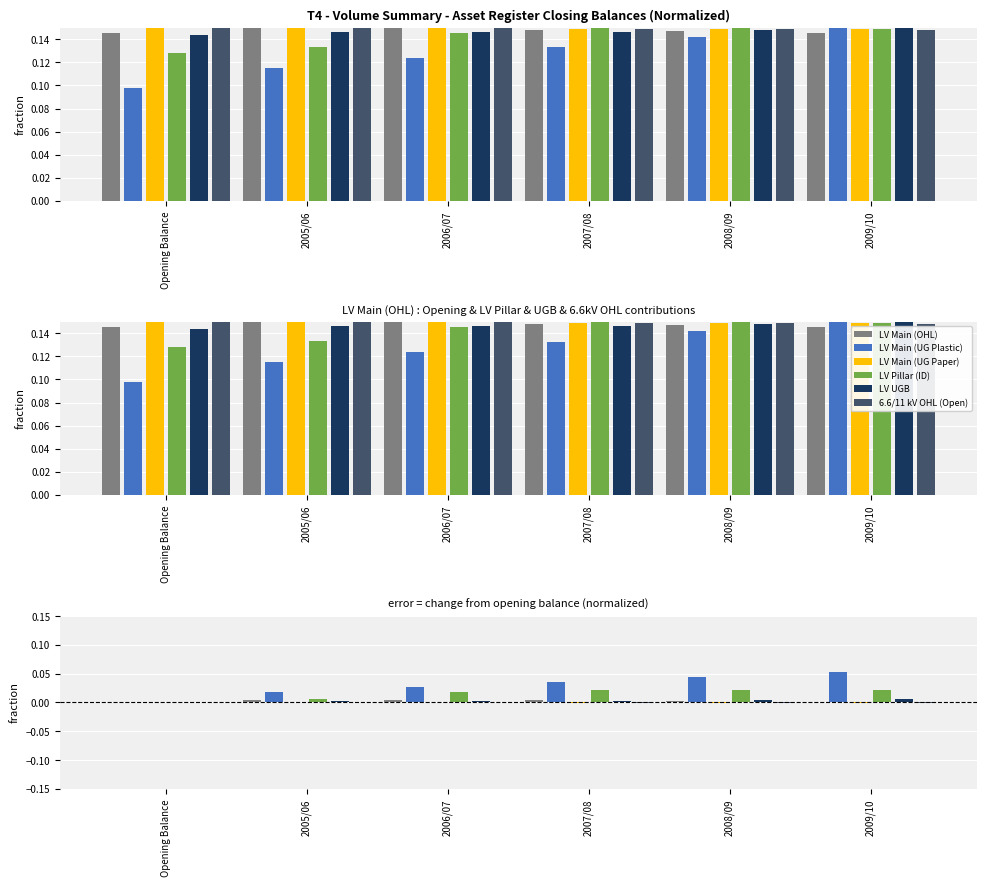

Rank the series at 2005/06 from lowest to highest value.

LV Main (UG Paper), 6.6/11 kV OHL (Open), LV UGB, LV Main (OHL), LV Pillar (ID), LV Main (UG Plastic)